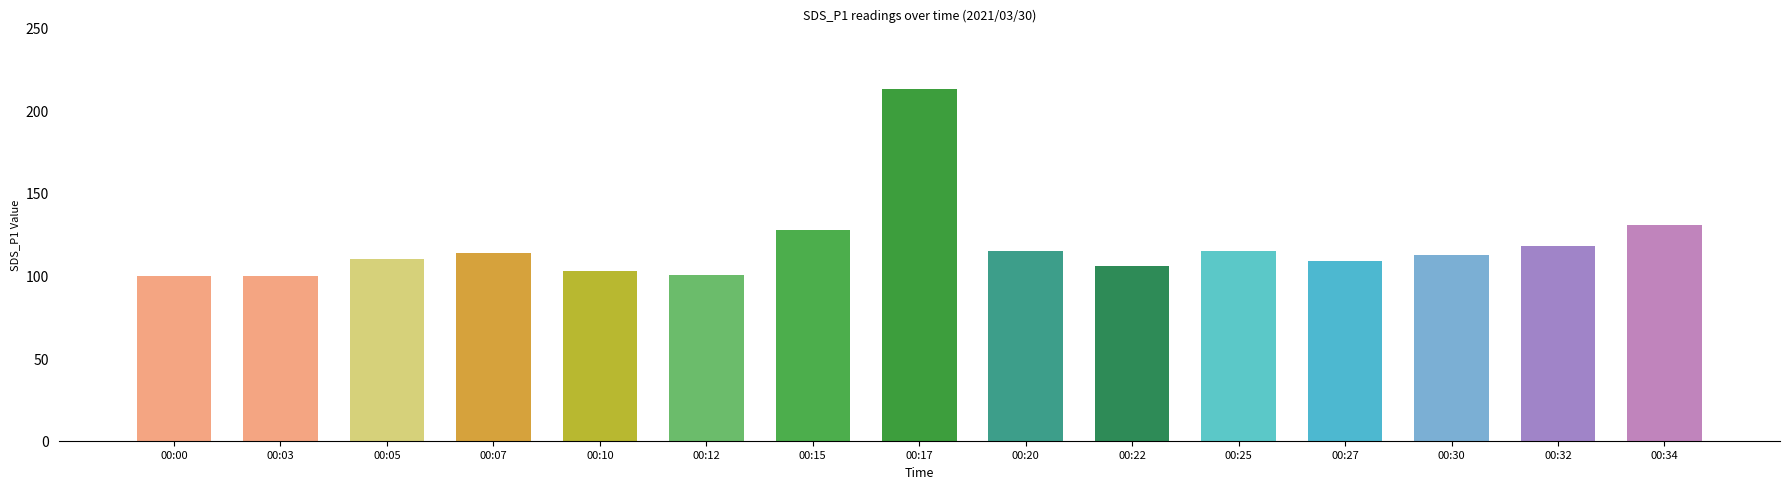

What is the value of the 3rd bar from the left?

110.2